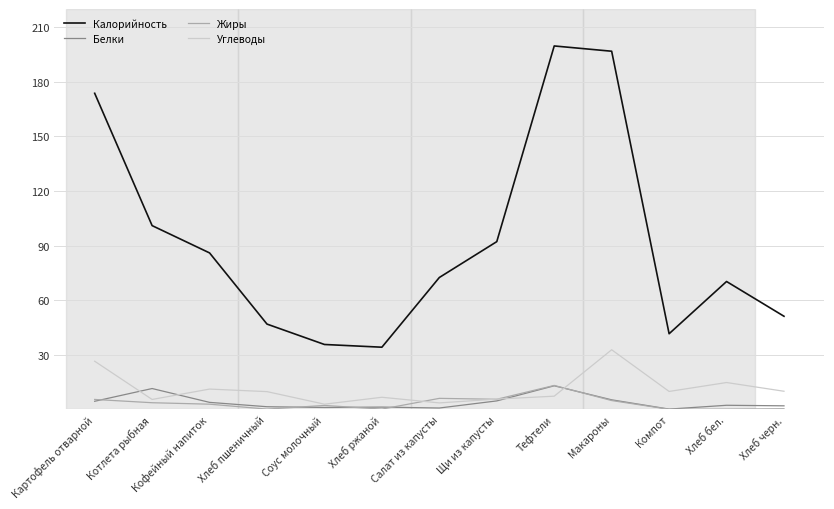

What is the maximum value shown in the chart?

199.7